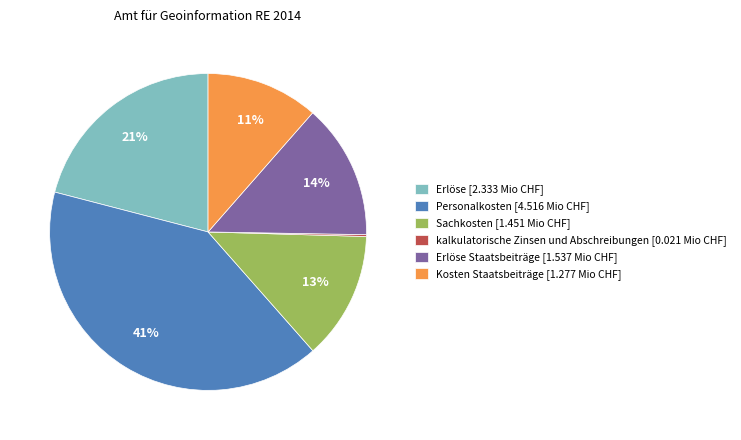

To the nearest percent, what is the average slice percentage?

17%